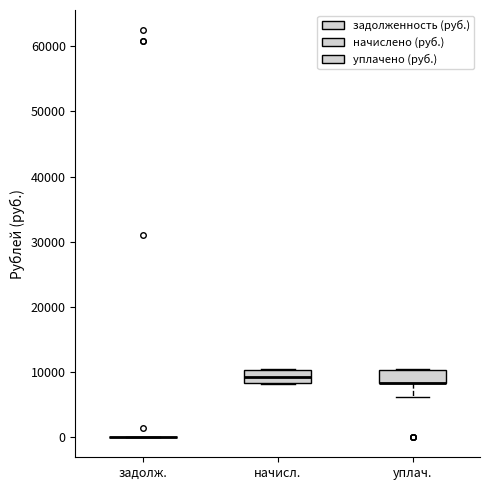

Where does the lower whisker of the box for уплач. end on the y-axis? The values are not printed on the chart, so give them approximately, as read against the axis.

6000